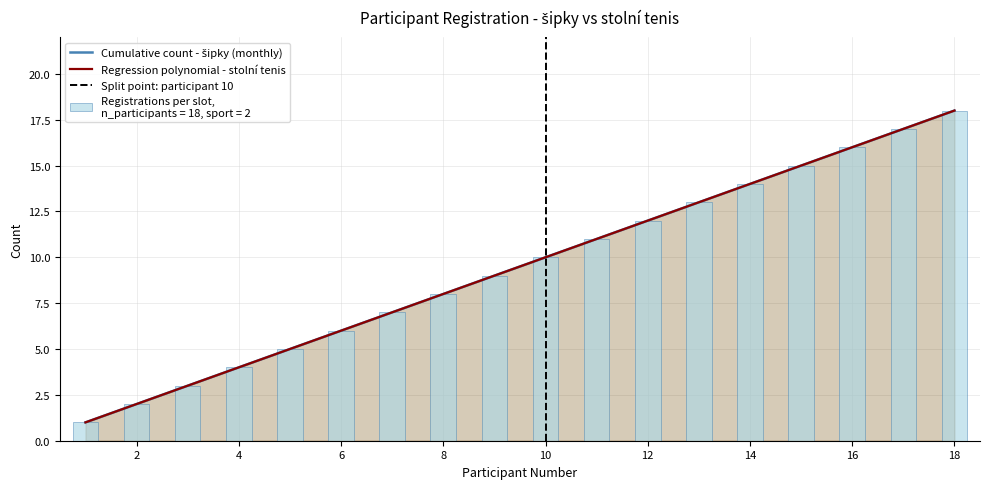

What is the average value of the Participant index (stolní tenis) series?

10